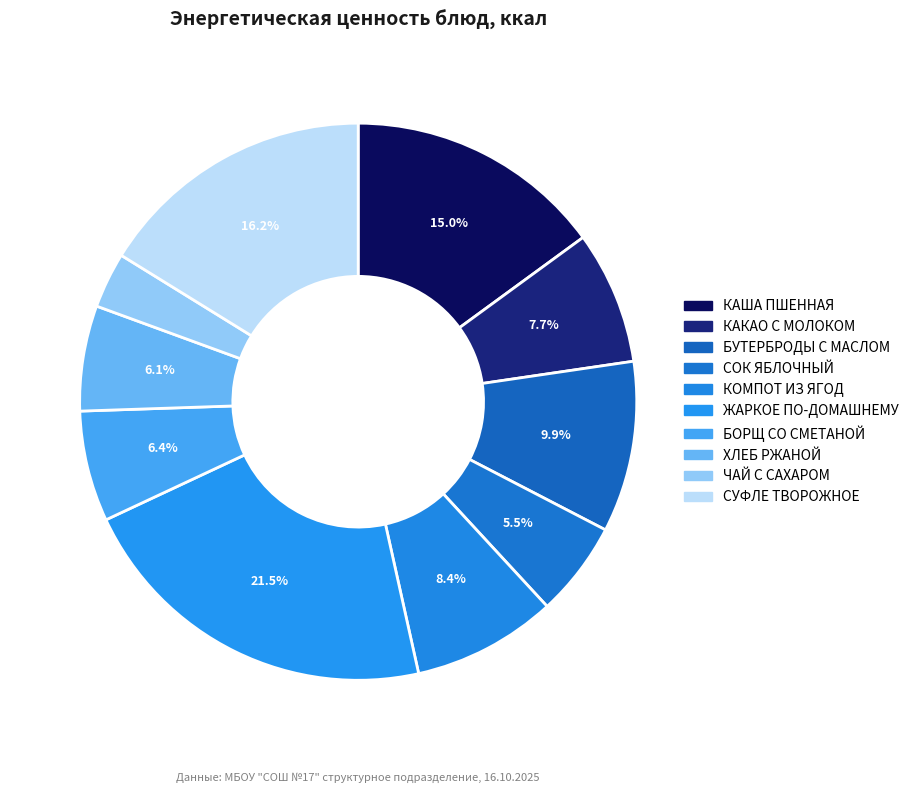

Does any single category account for the majority?

No